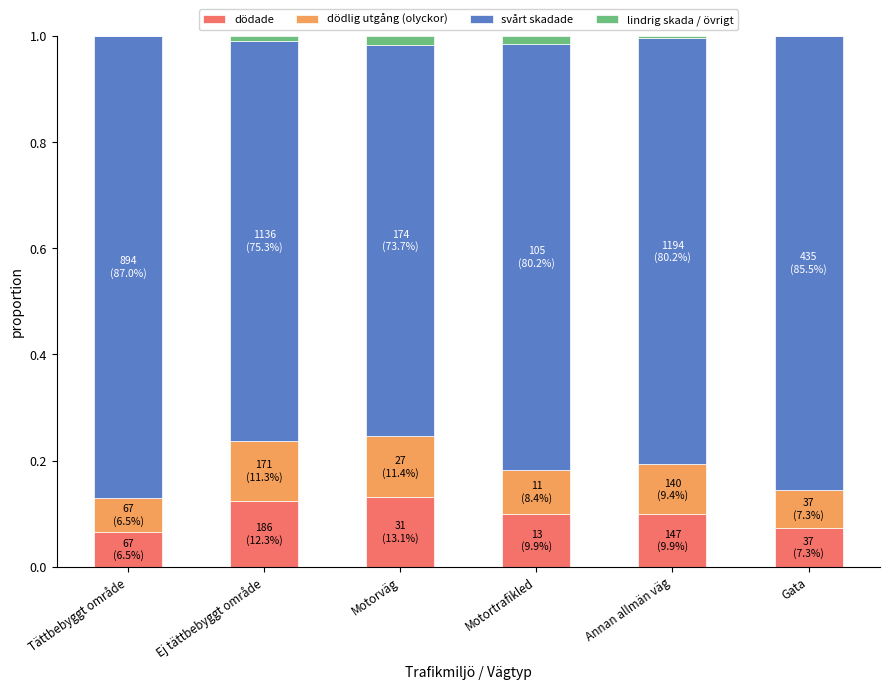

What is the sum of all dödade values?

0.6